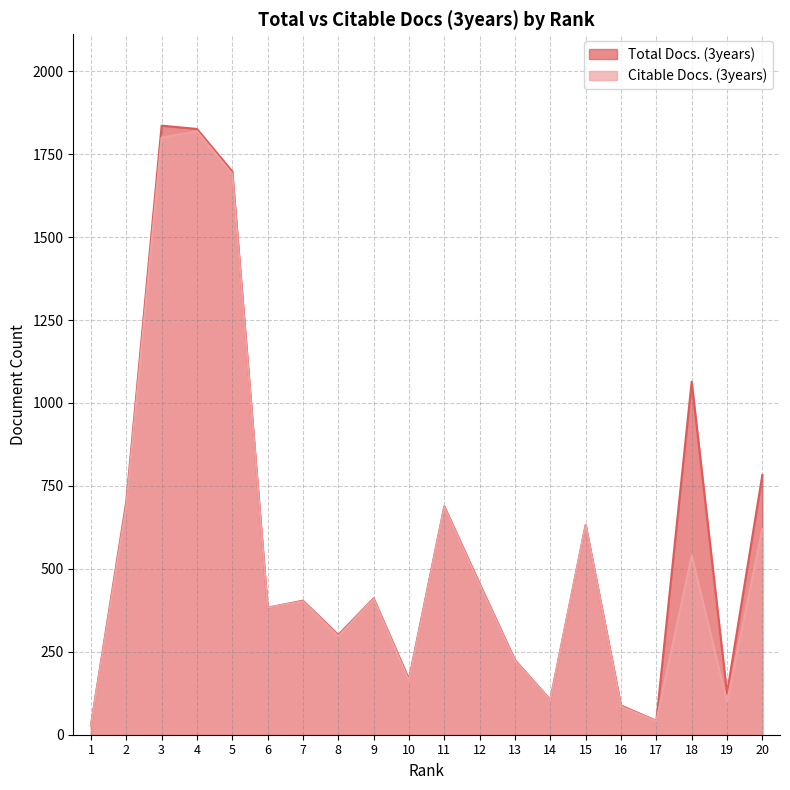

Which category has the lowest value in the Total Docs. (3years) series?

1